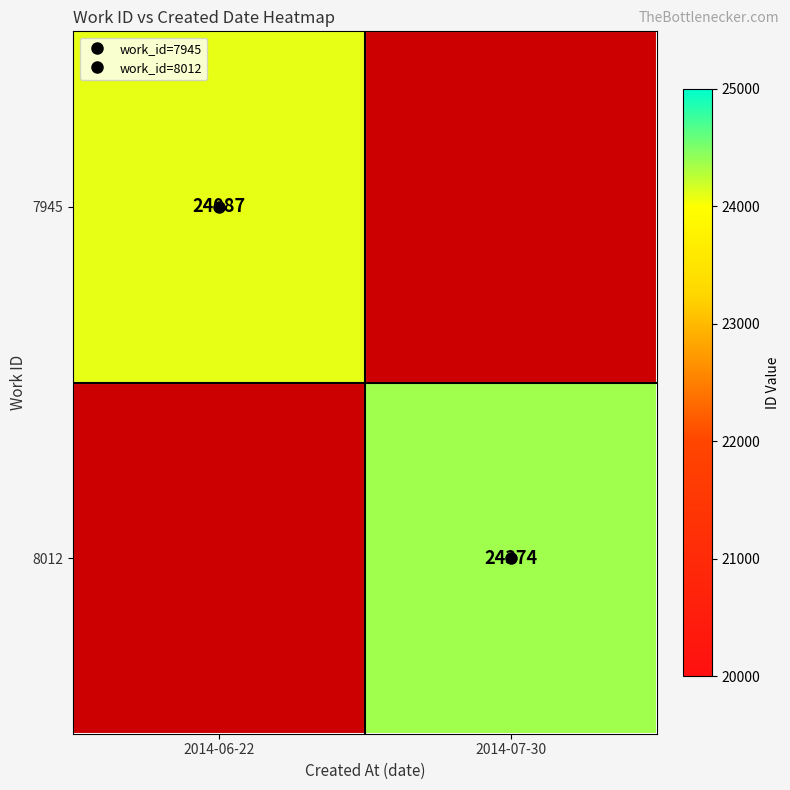

The 7945 series shows 24087.0 at 2014-06-22. True or false?

True